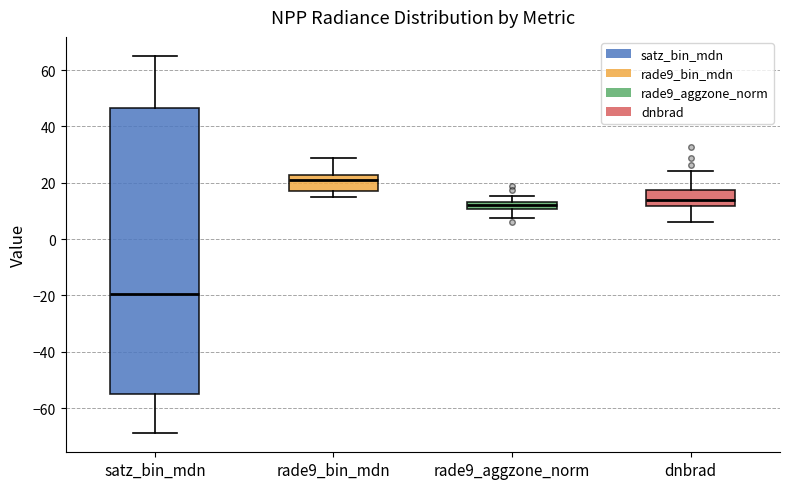

Where does the lower whisker of the box for rade9_bin_mdn end on the y-axis? The values are not printed on the chart, so give them approximately, as read against the axis.

14